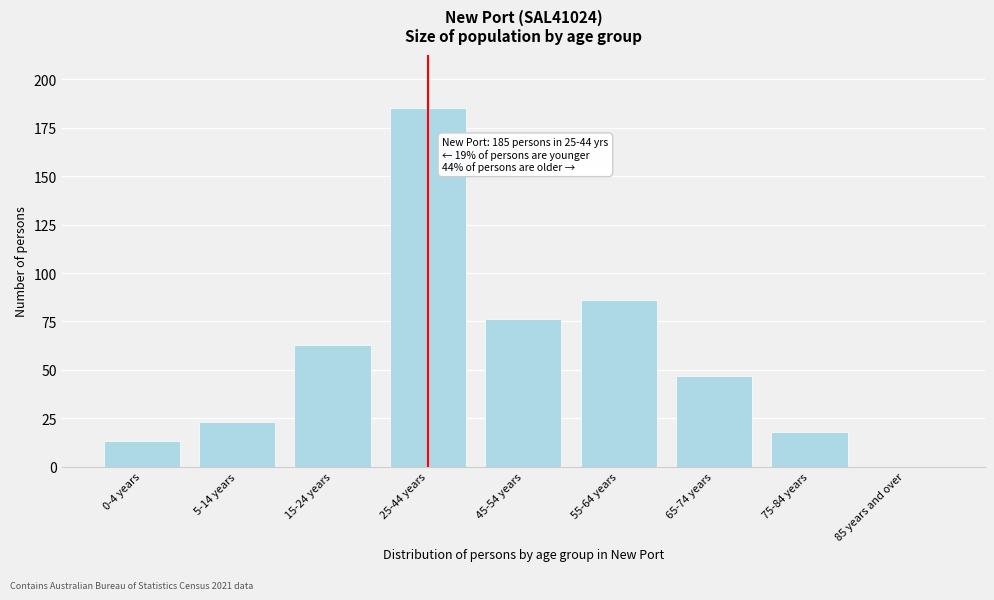

Reading right to left, transcribe all the data shown in this chart.

85 years and over=0	75-84 years=18	65-74 years=47	55-64 years=86	45-54 years=76	25-44 years=185	15-24 years=63	5-14 years=23	0-4 years=13